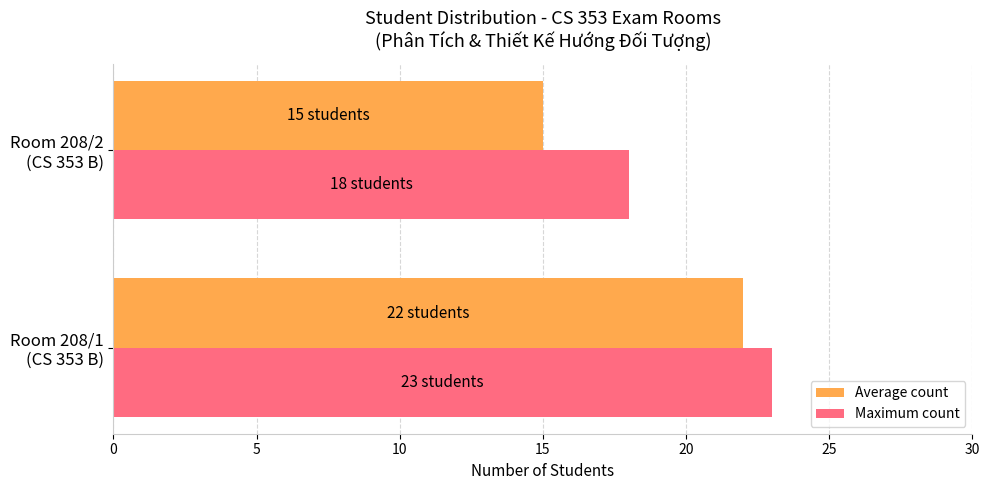

Rank the series by their average value, from lowest to highest.

Average count, Maximum count